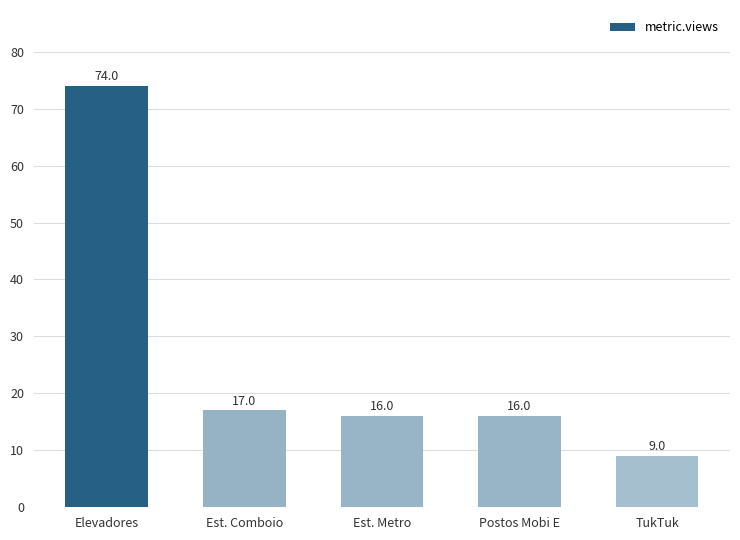

How many data points are less than 16?

1